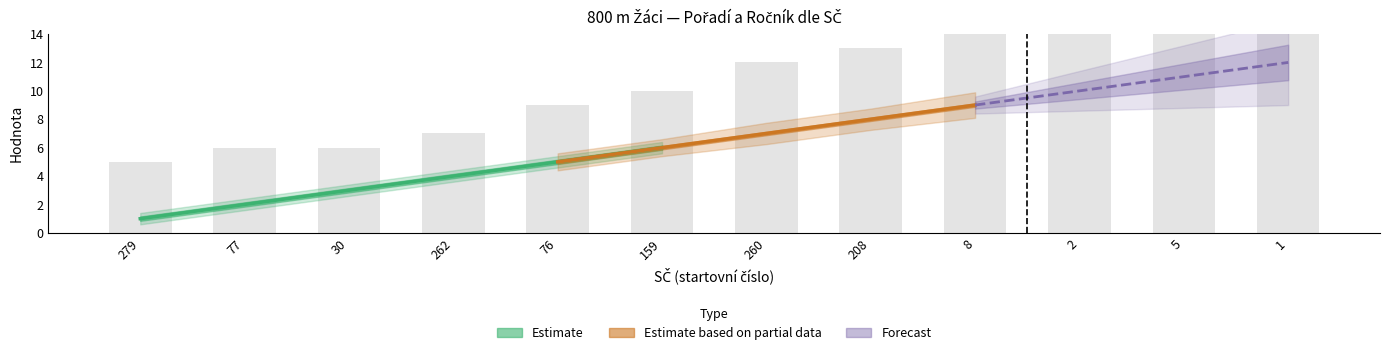

The chart shows a value of 7 at 262. True or false?

True